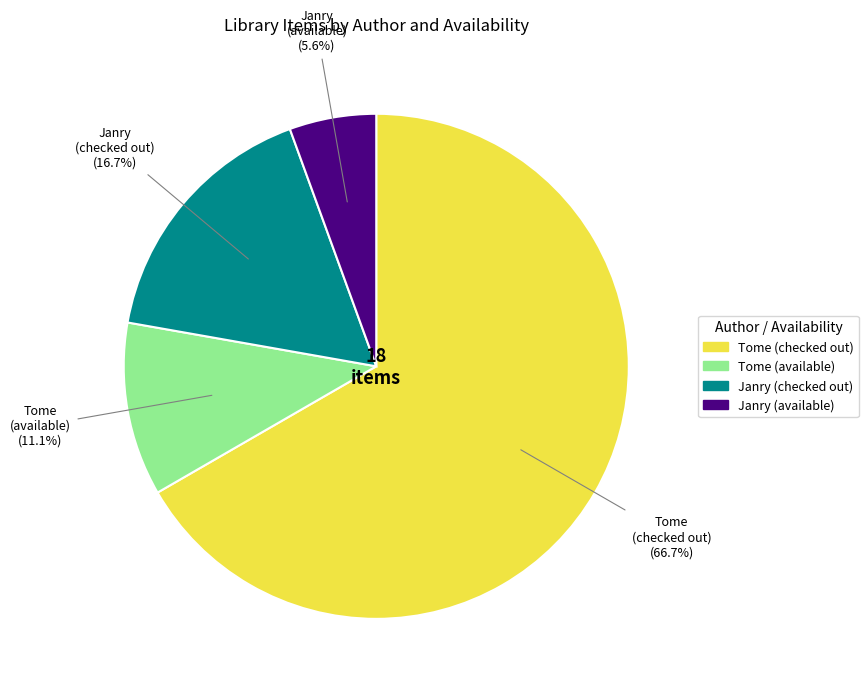

Is there any slice that represents more than half of the pie?

Yes